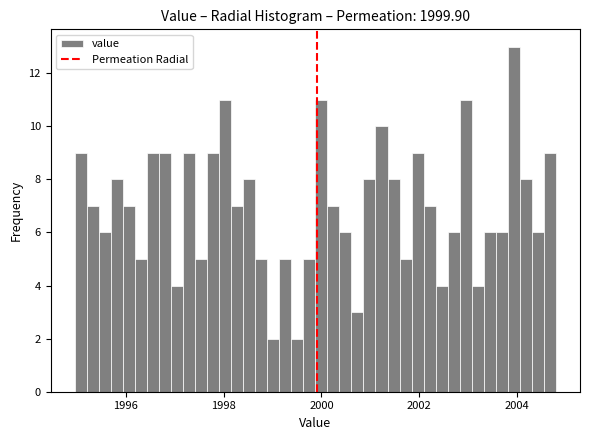

Around what value on the x-axis is the tallest bar? Give the approximate position of its centre, as read against the axis.

2004.0